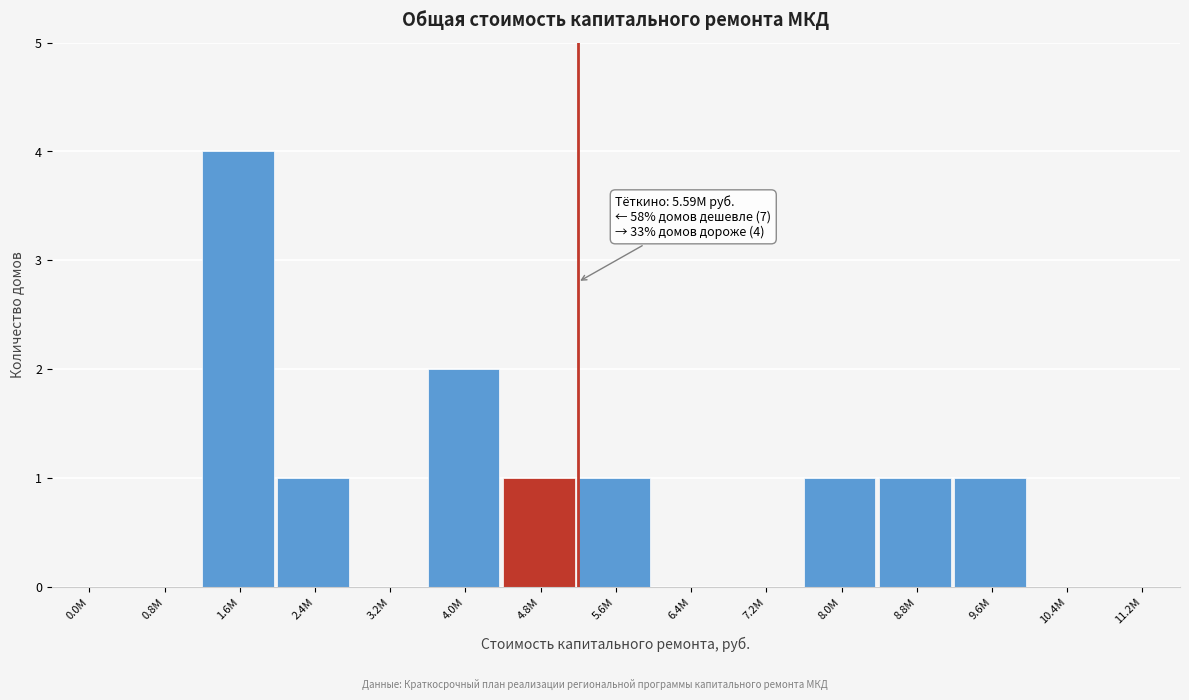

Reading left to right, list all the values displayed in this chart.

0.0М=0	0.8М=0	1.6М=4	2.4М=1	3.2М=0	4.0М=2	4.8М=1	5.6М=1	6.4М=0	7.2М=0	8.0М=1	8.8М=1	9.6М=1	10.4М=0	11.2М=0